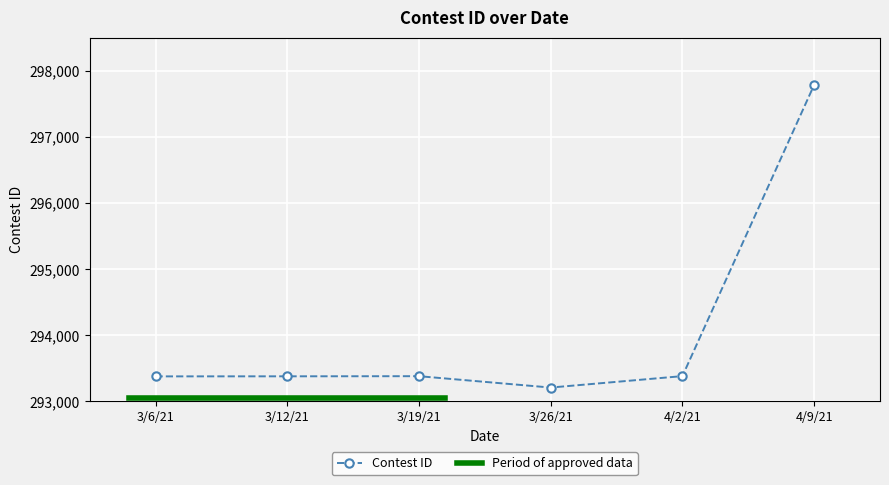

Where does the data first go above 293379?

4/2/21